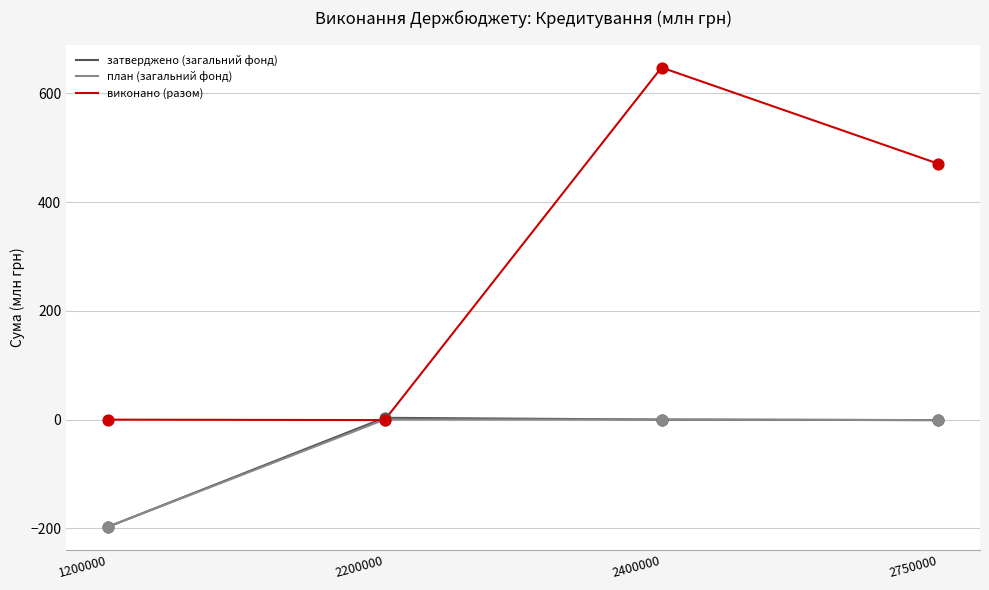

At how many categories does at least one series exceed 320?

2